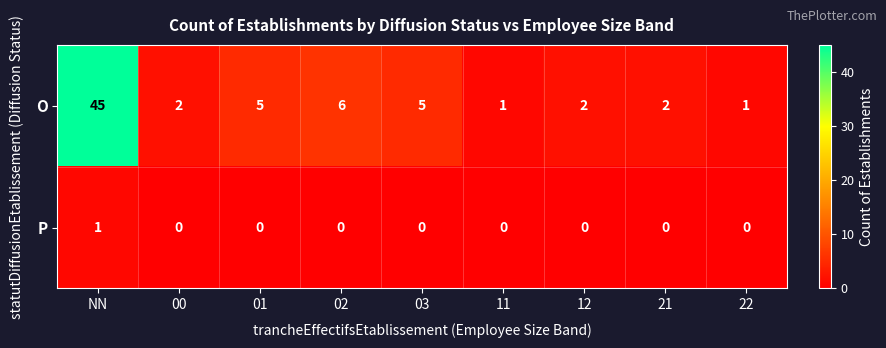

What is the total value across all series at 00?

2